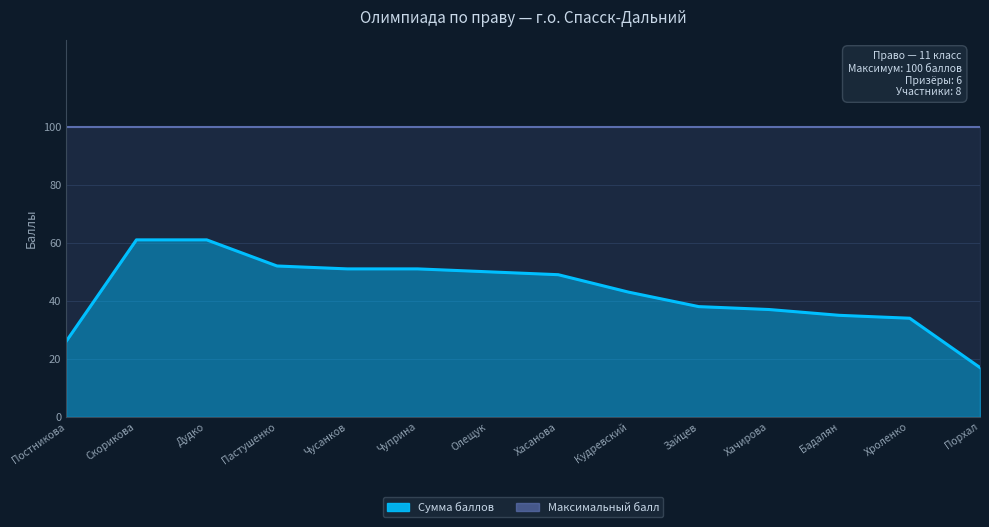

Reading left to right, extract all data points from this chart.

26	61	61	52	51	51	50	49	43	38	37	35	34	17